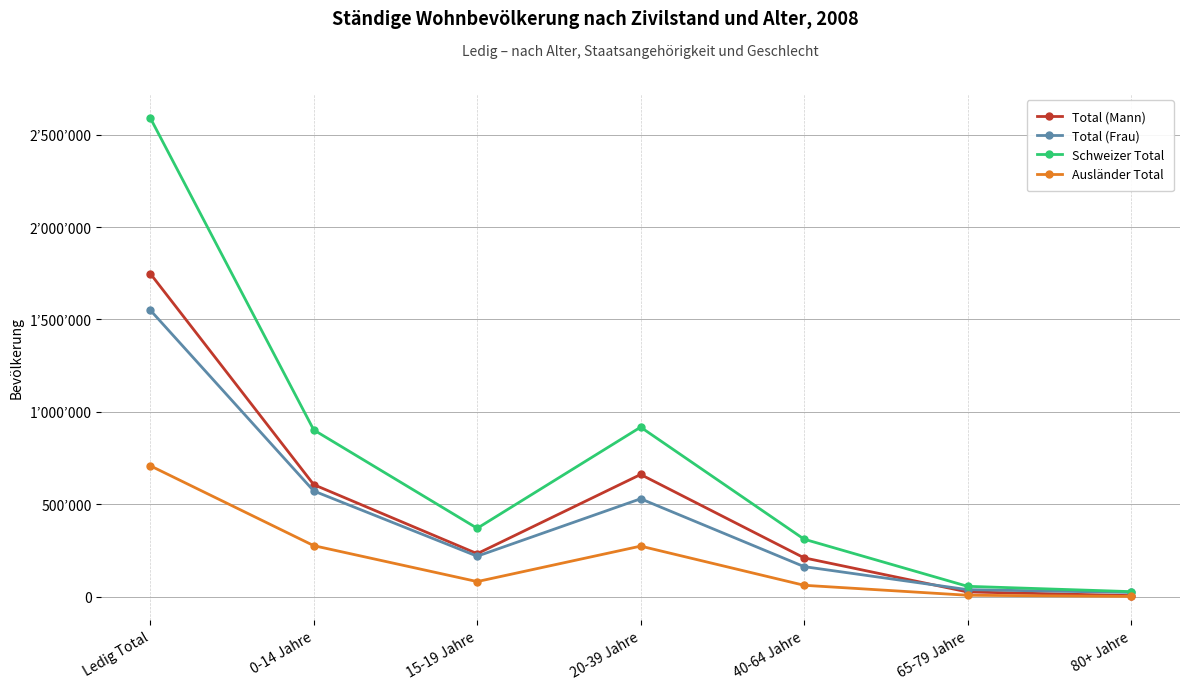

What are all the series names shown in the legend?

Total (Mann), Total (Frau), Schweizer Total, Ausländer Total